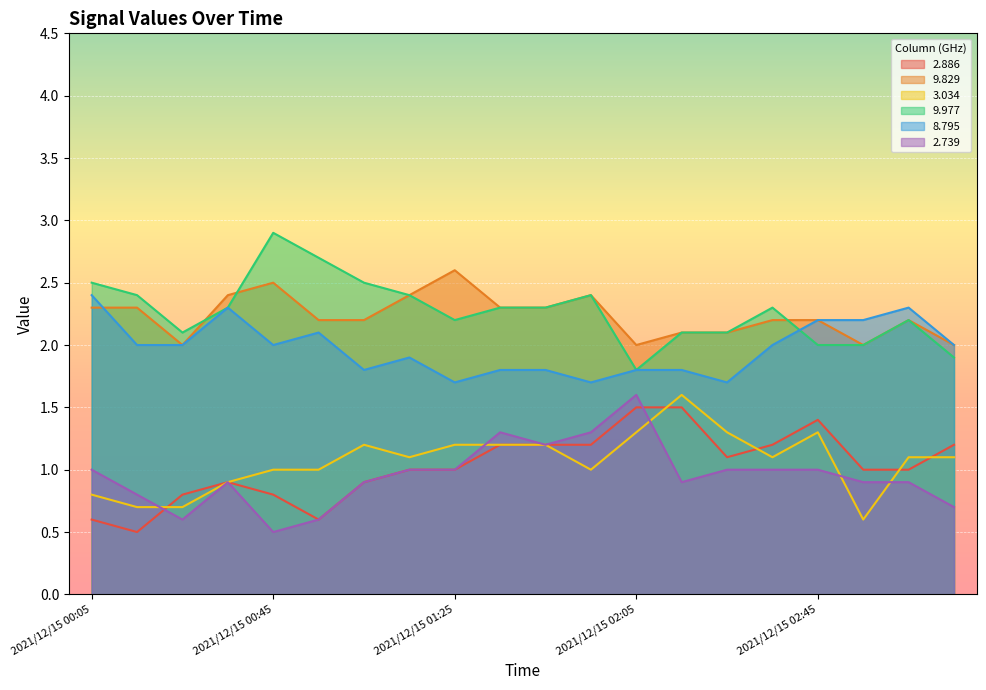

Is it true that 9.977 equals 3.9 at 2021/12/15 00:05?

False